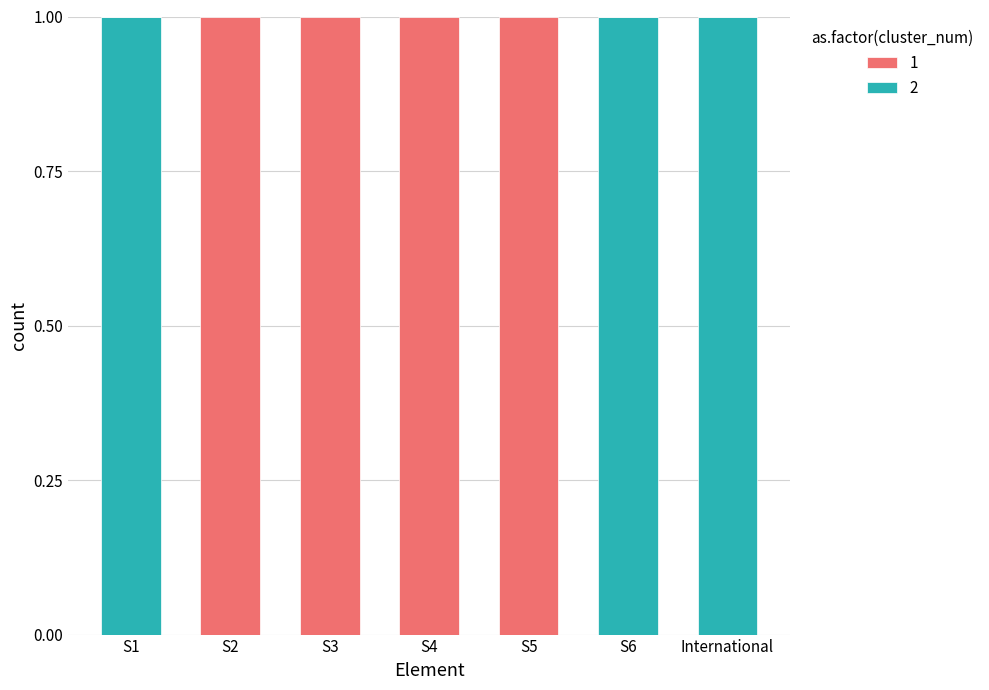

Does the chart contain stacked bars?

Yes